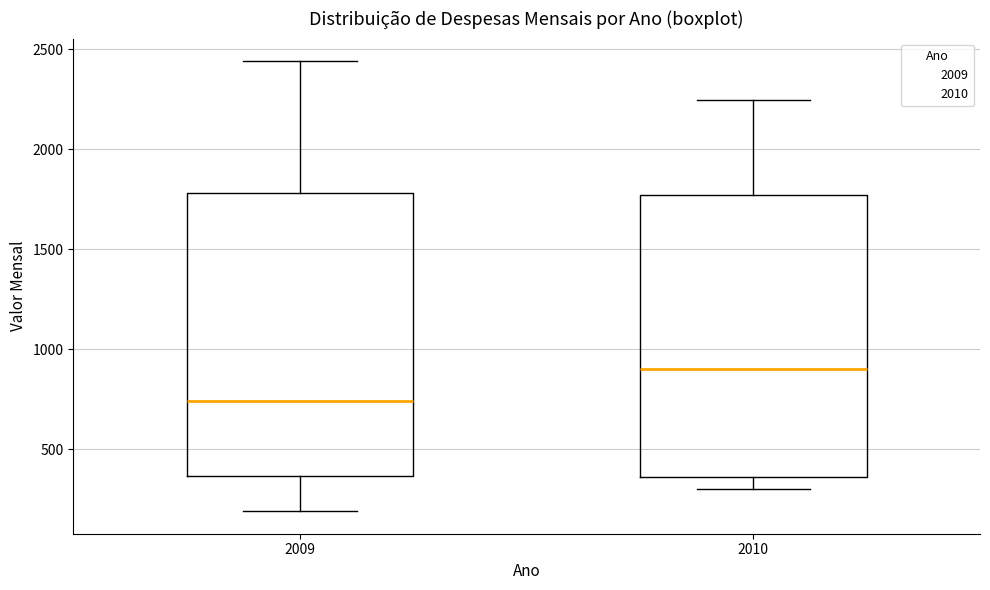

Which box's median line is the highest?

2010